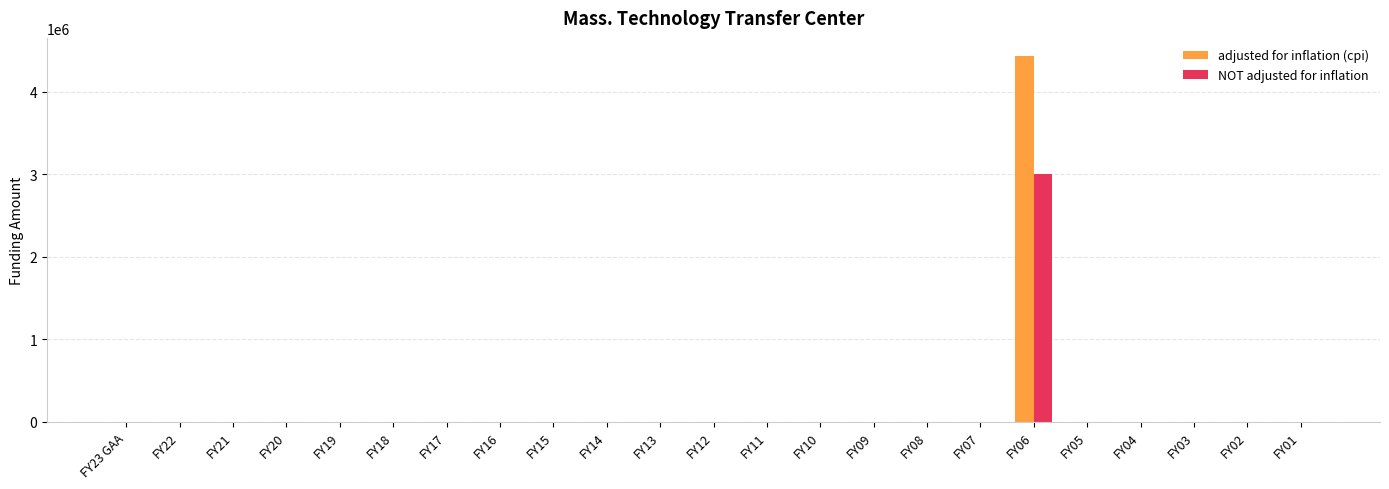

What are all the series names shown in the legend?

adjusted for inflation (cpi), NOT adjusted for inflation